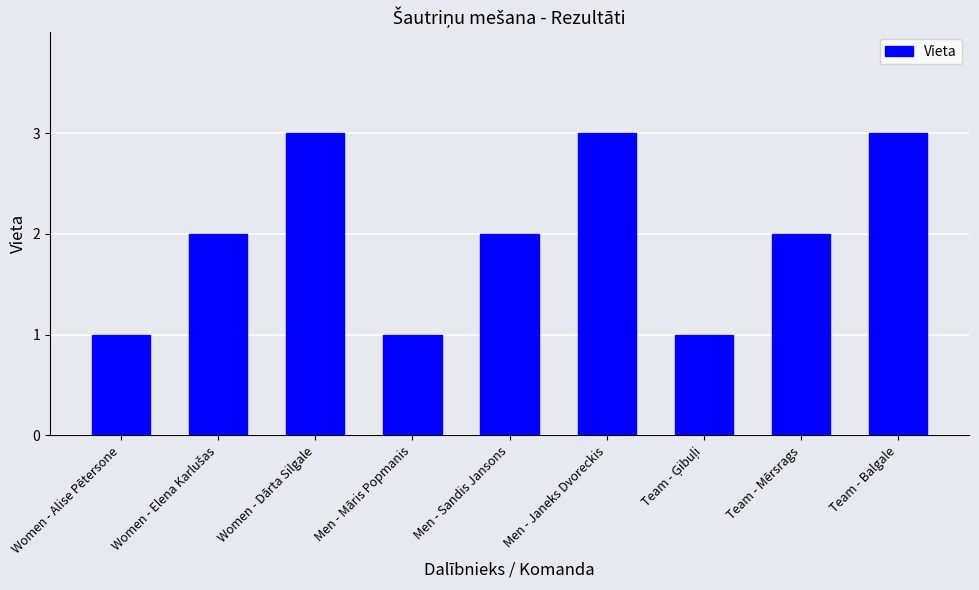

Approximately how many times larger is the value at Women - Dārta Silgale compared to Men - Janeks Dvoreckis?

1.0